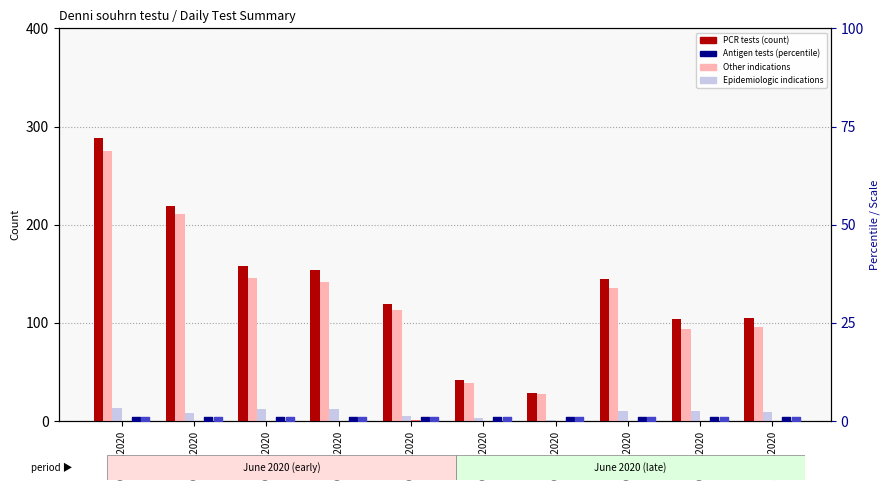

Which series reaches the maximum Y coordinate?

PCR tests